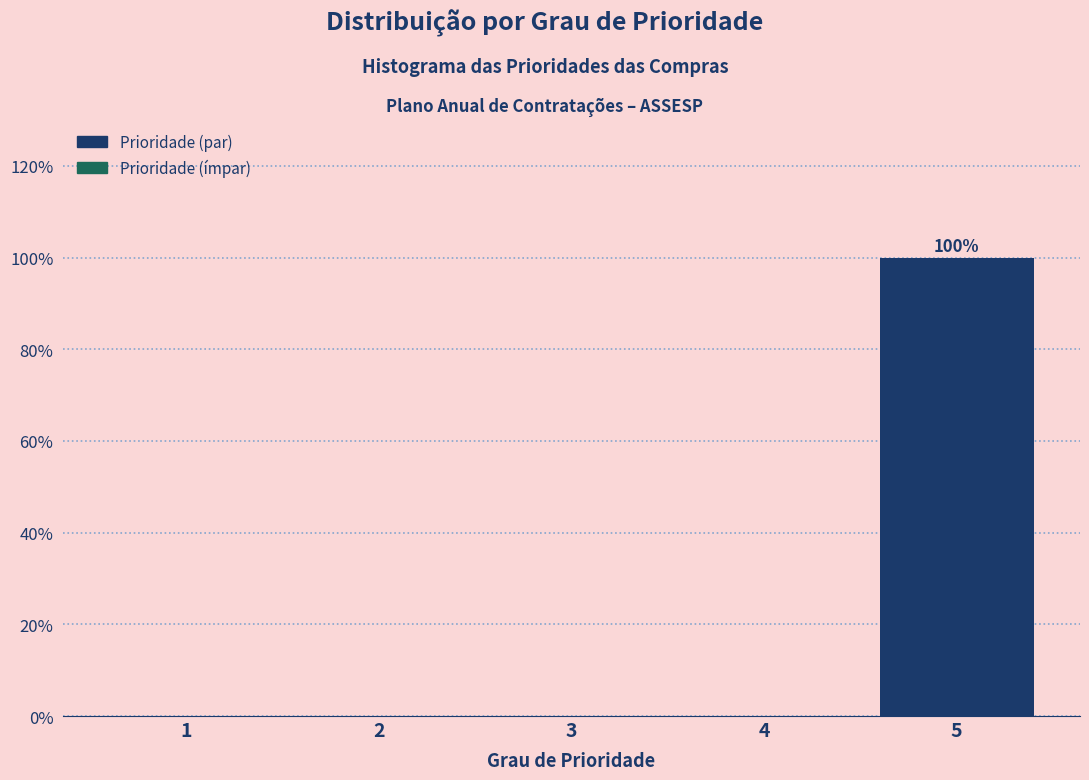

Reading left to right, transcribe all the data shown in this chart.

1=0	2=0	3=0	4=0	5=100